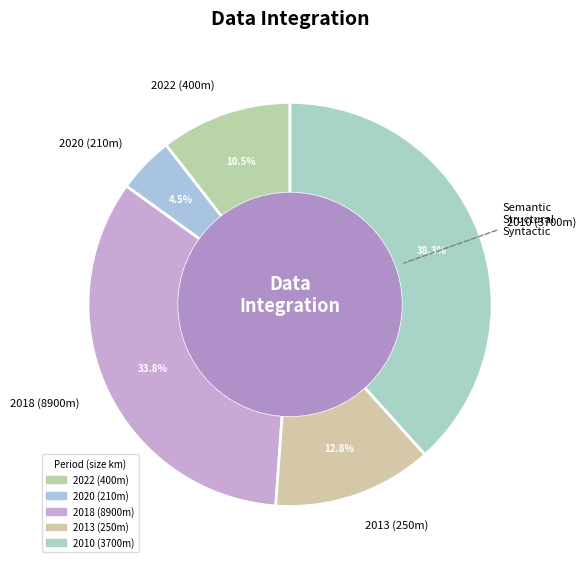

How many slices are in this pie chart?

5